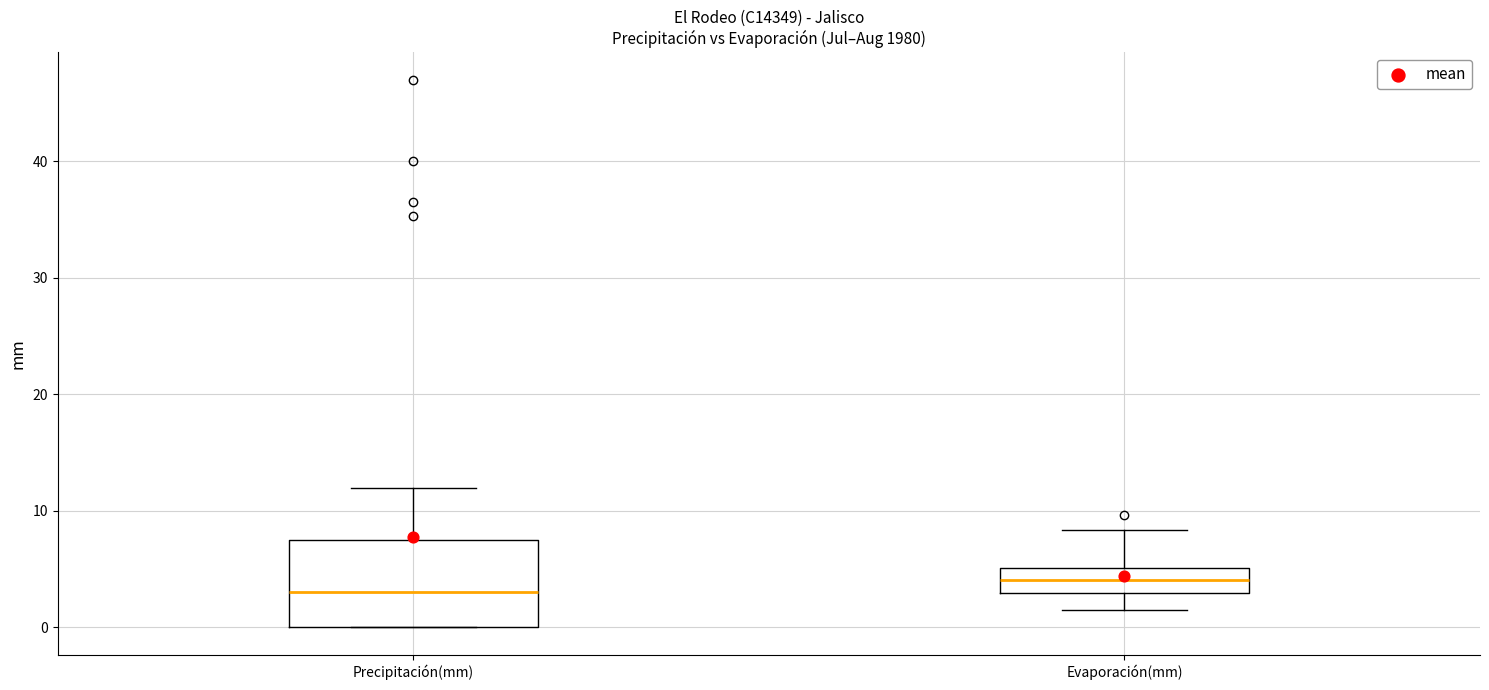

Which box has the highest median line?

Evaporación(mm)